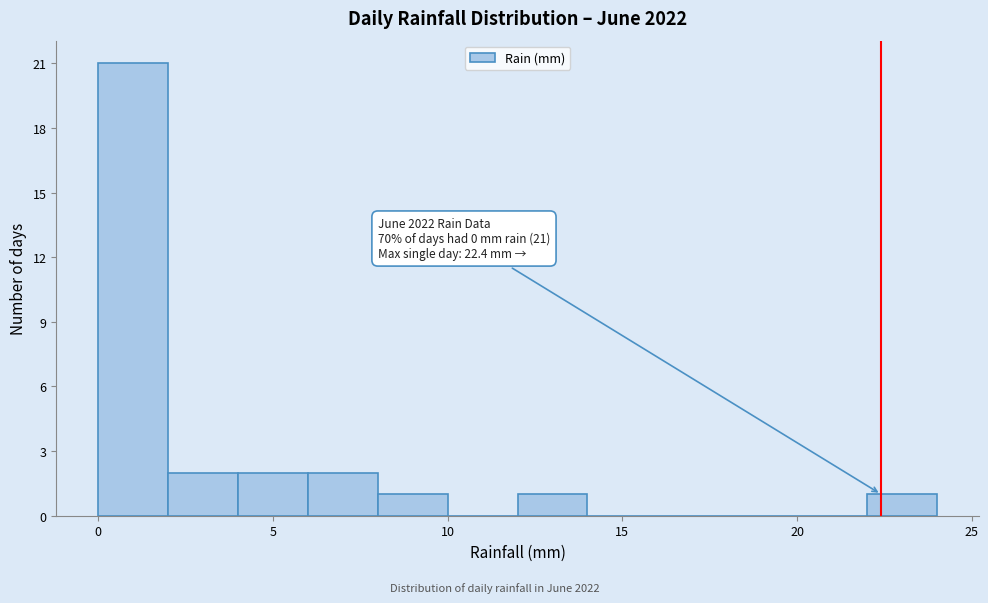

Over which range of the x-axis is the bar tallest?

0 to 2